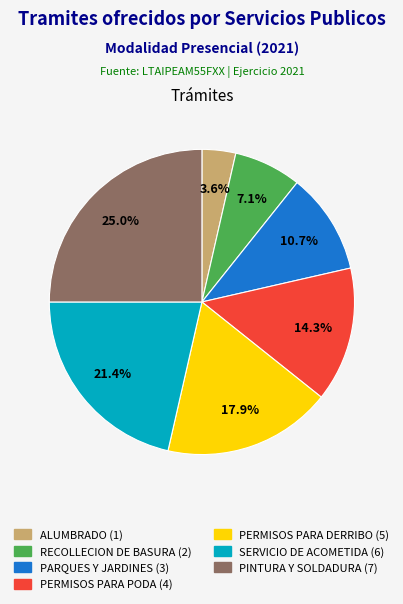

Combined, do ALUMBRADO and PERMISOS PARA DERRIBO account for over 50%?

No